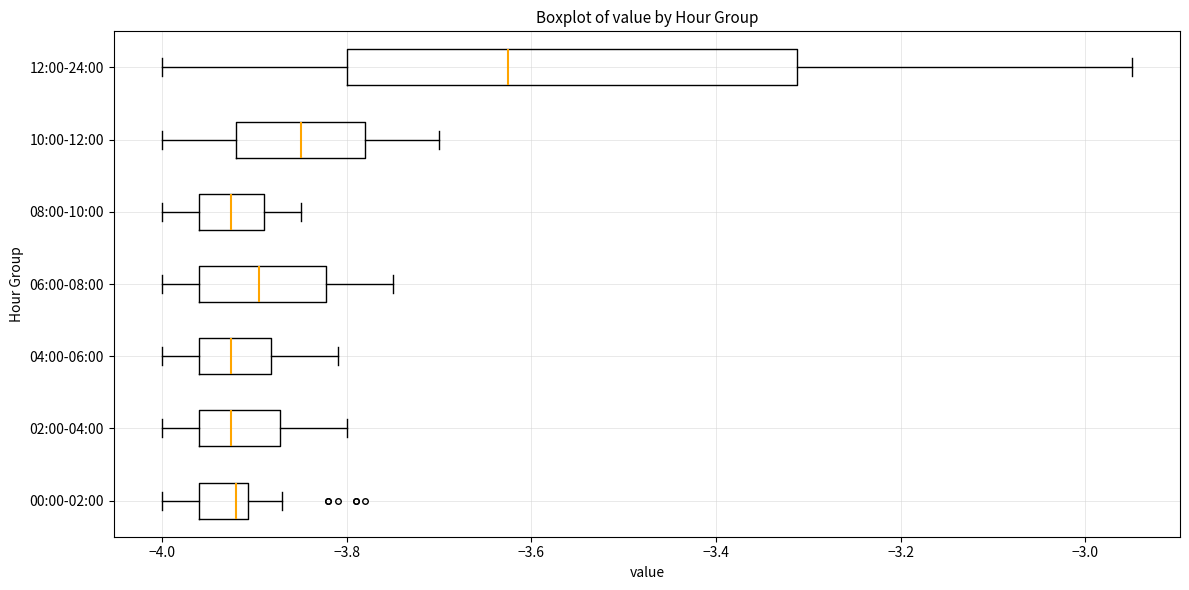

Reading bottom to top, read every box against the x-axis: the position of its median line, the range the box covers, and the ends of its whiskers. The values are not printed on the chart, so give them approximately, as read against the axis.

00:00-02:00: median -3.92, box -3.96 to -3.90, whiskers -4.00 to -3.86
02:00-04:00: median -3.92, box -3.96 to -3.88, whiskers -4.00 to -3.80
04:00-06:00: median -3.92, box -3.96 to -3.88, whiskers -4.00 to -3.80
06:00-08:00: median -3.90, box -3.96 to -3.82, whiskers -4.00 to -3.74
08:00-10:00: median -3.92, box -3.96 to -3.88, whiskers -4.00 to -3.84
10:00-12:00: median -3.84, box -3.92 to -3.78, whiskers -4.00 to -3.70
12:00-24:00: median -3.62, box -3.80 to -3.32, whiskers -4.00 to -2.94